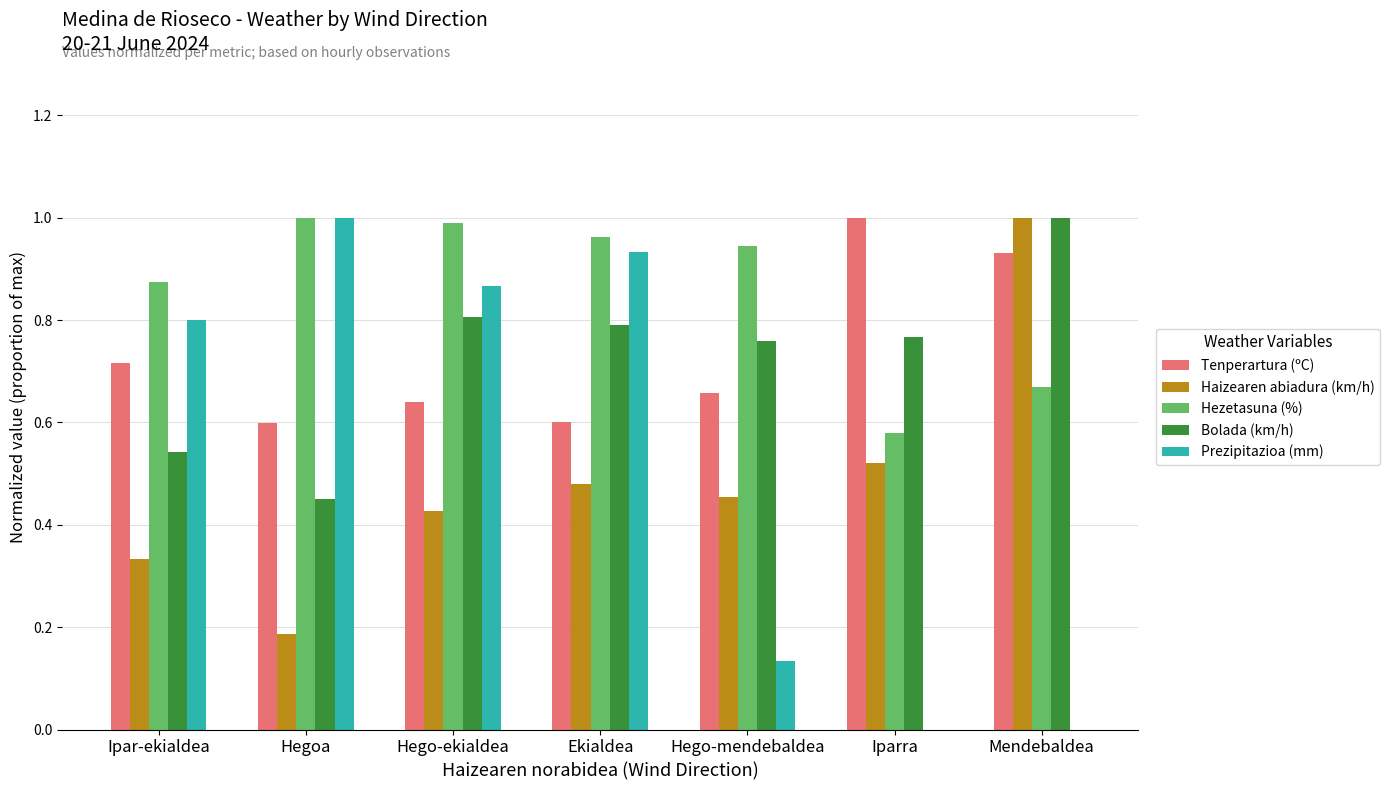

The value of Haizearen abiadura (km/h) at Hegoa is 0.1. True or false?

False